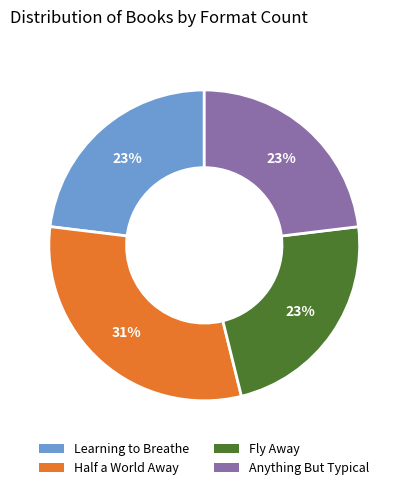

Which has a higher value, Fly Away or Half a World Away?

Half a World Away